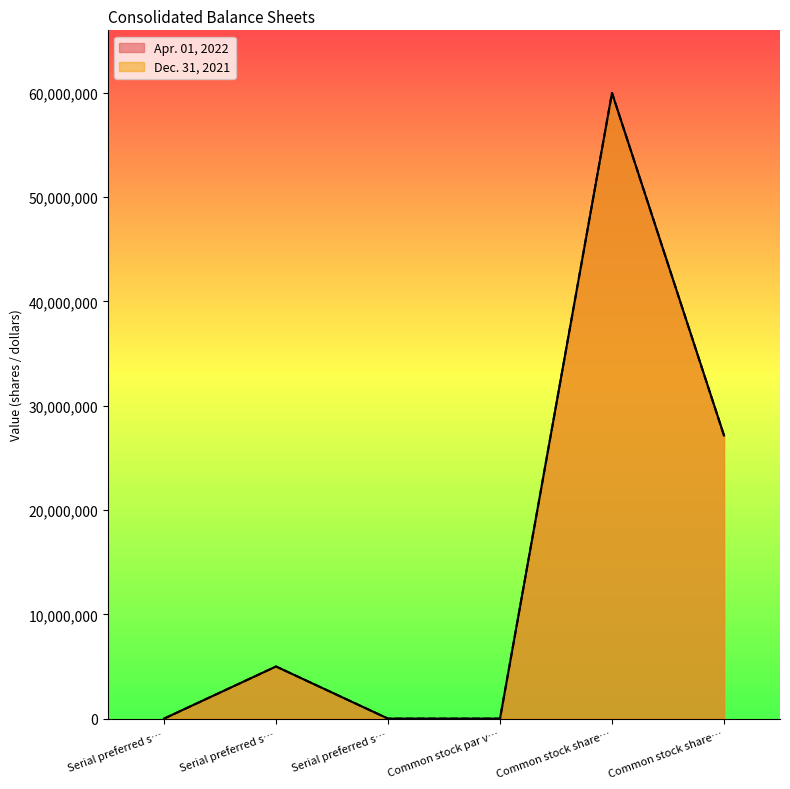

What is the total value across all series at Common stock share…?

120000000